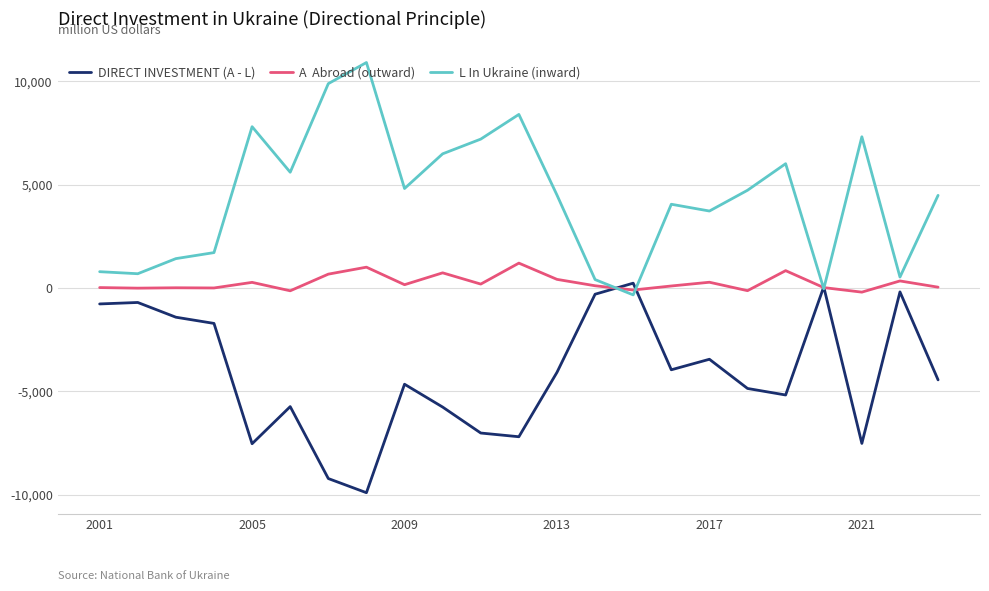

What is the maximum value shown in the chart?

10913